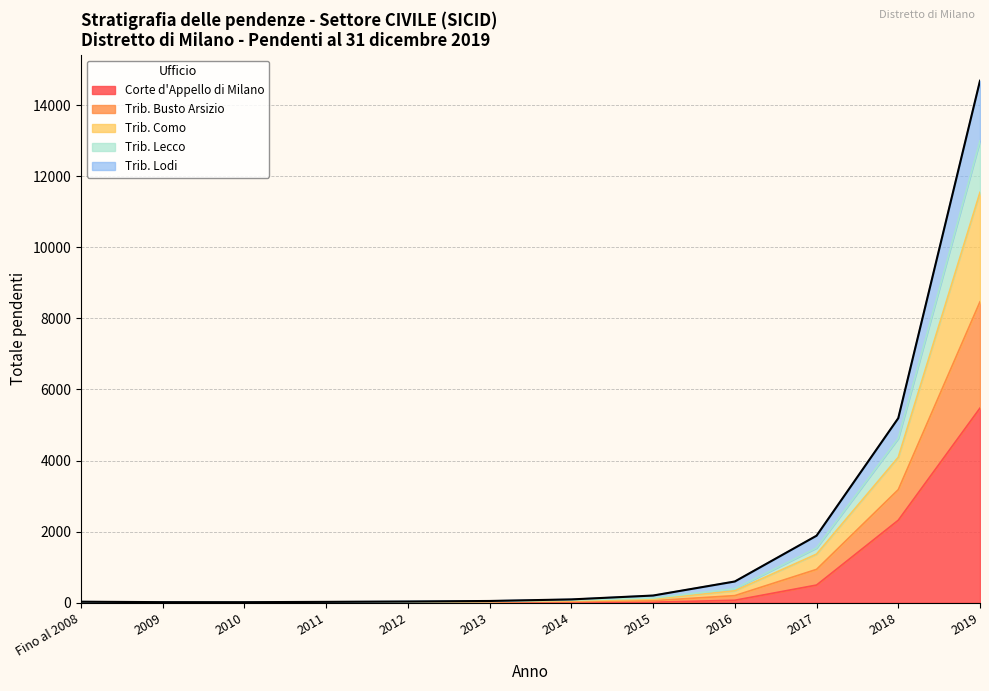

Which category has the highest value in the Corte d'Appello di Milano series?

2019